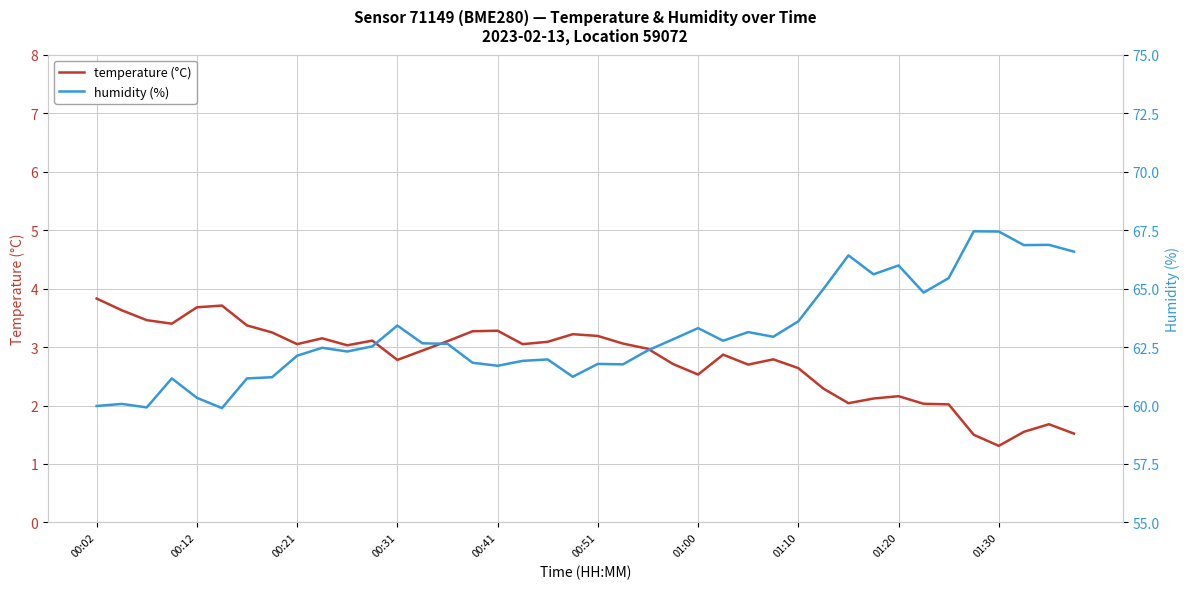

What is the total value across all series at 33?

66.9